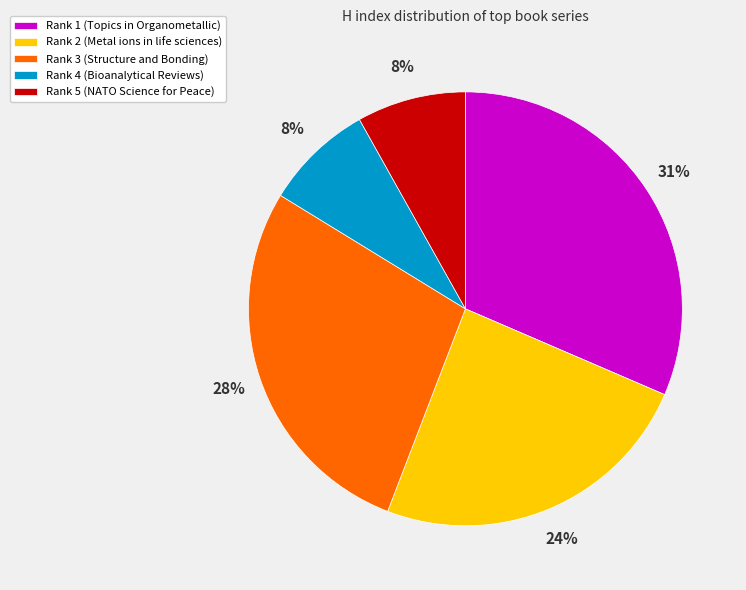

Combined, do Rank 2 (Metal ions in life sciences) and Rank 1 (Topics in Organometallic) account for over 50%?

Yes